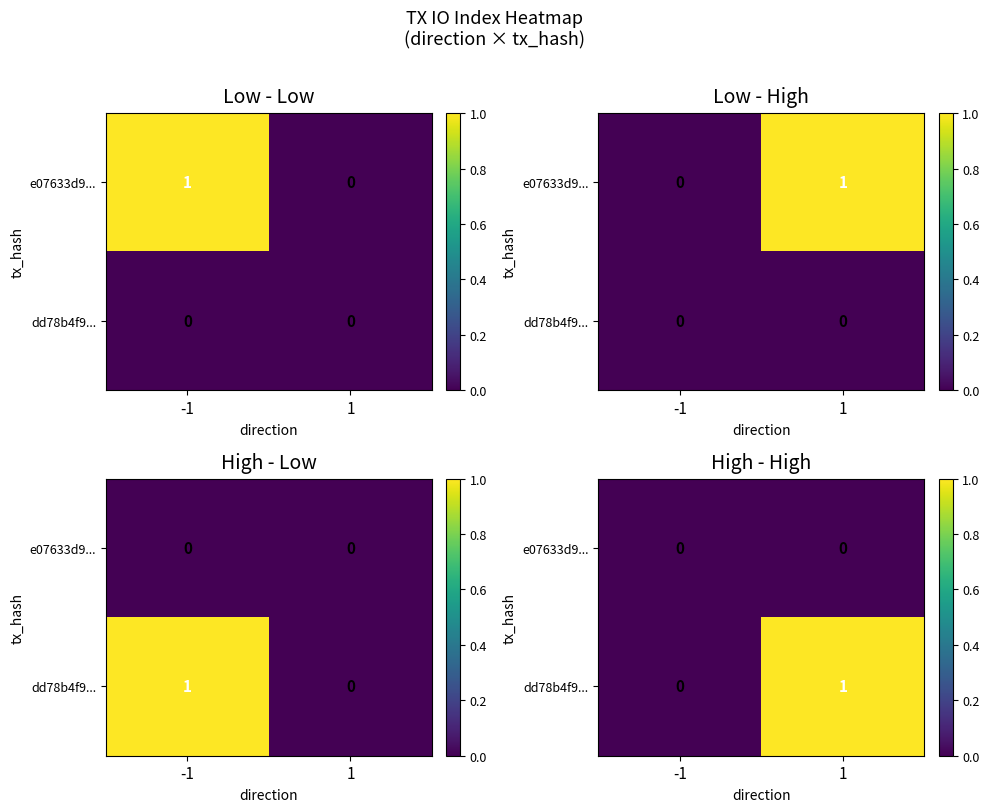

Is it true that e07633d9... equals 0 at -1?

True